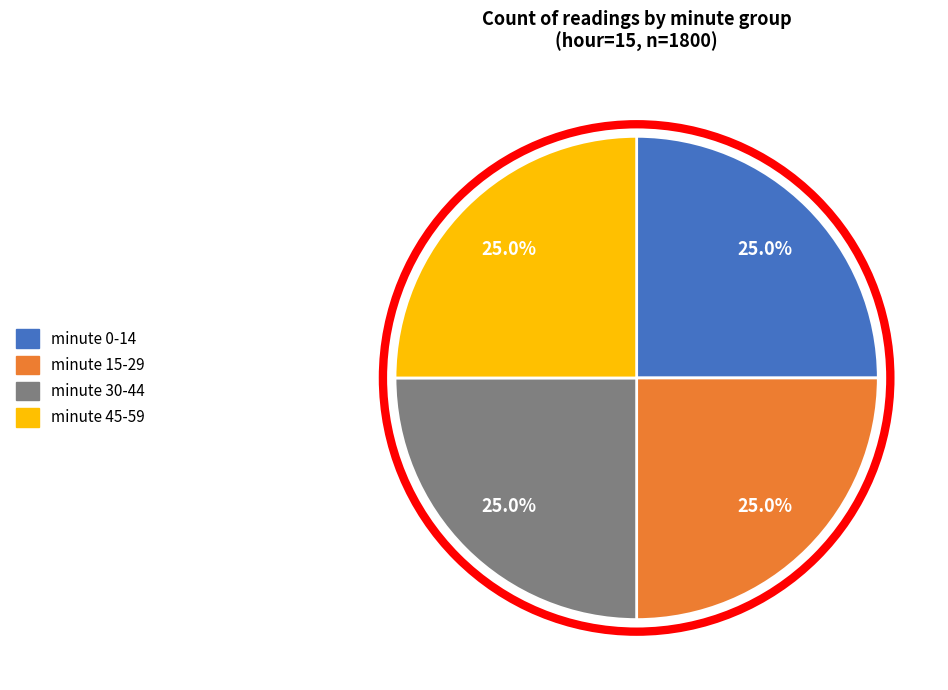

Does minute 15-29 represent more than half of the total?

No